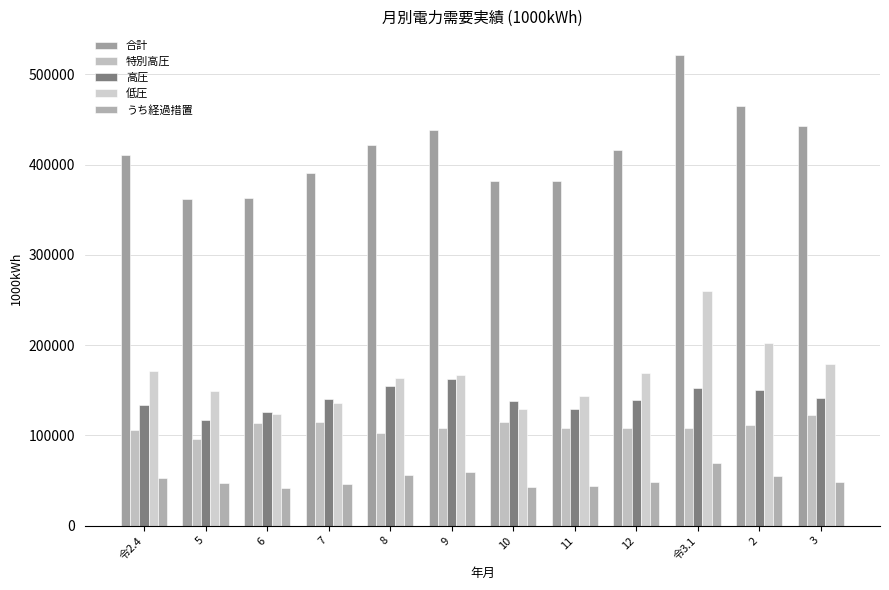

What is the label of the 8th bar from the right?

8